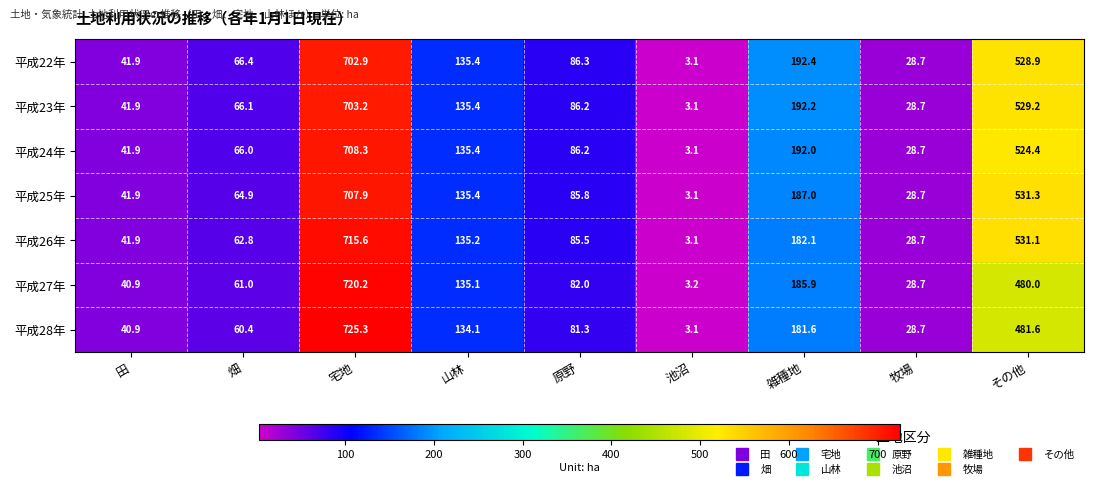

True or false: 平成26年 has a value of 15.3 at 畑.

False